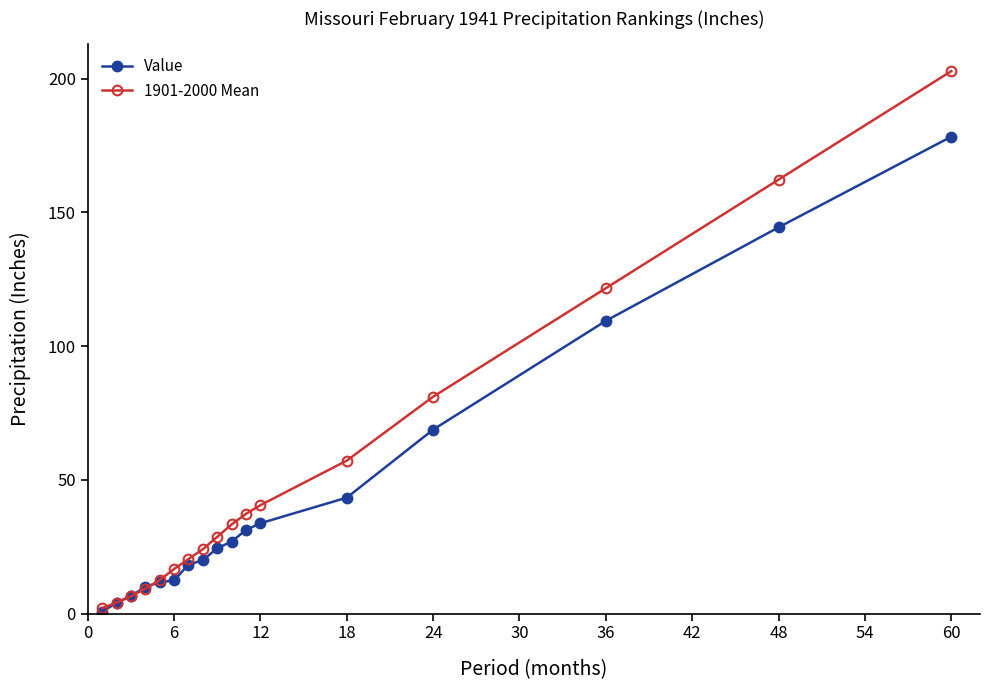

Which series has the largest range (max minus min)?

1901-2000 Mean